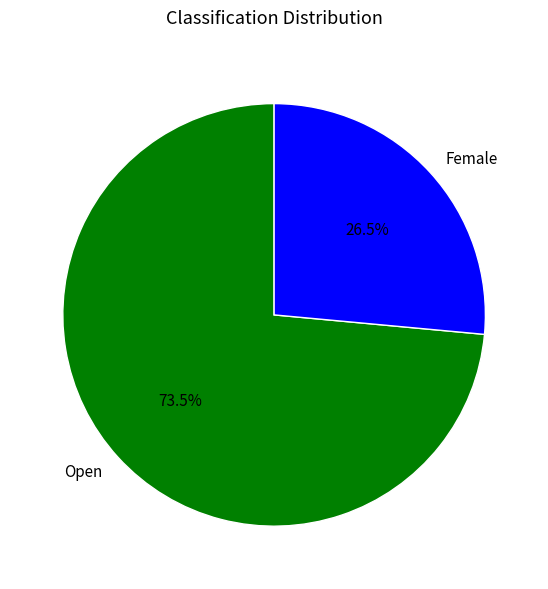

Combined, do Open and Female account for over 50%?

Yes